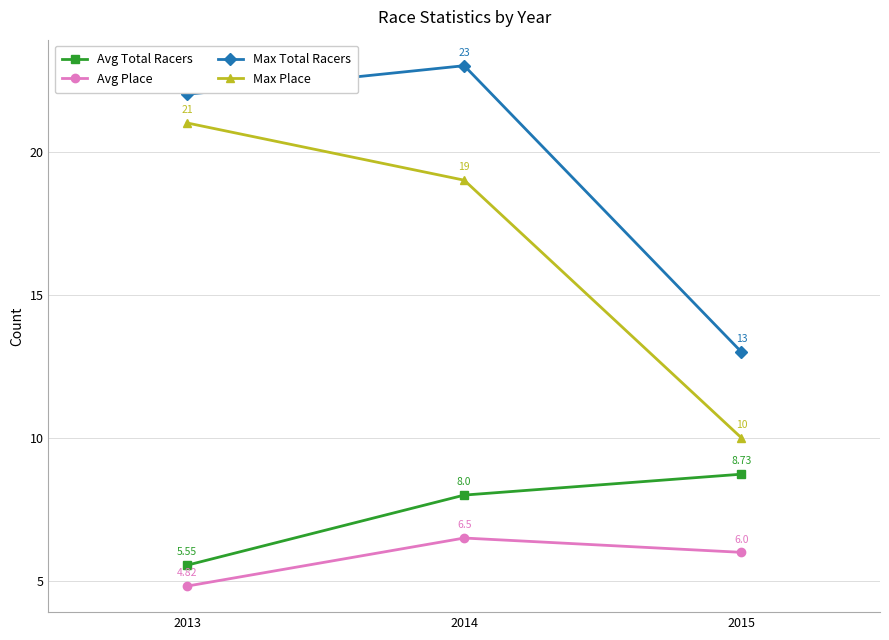

How many Max Total Racers values are between 13 and 23?

3